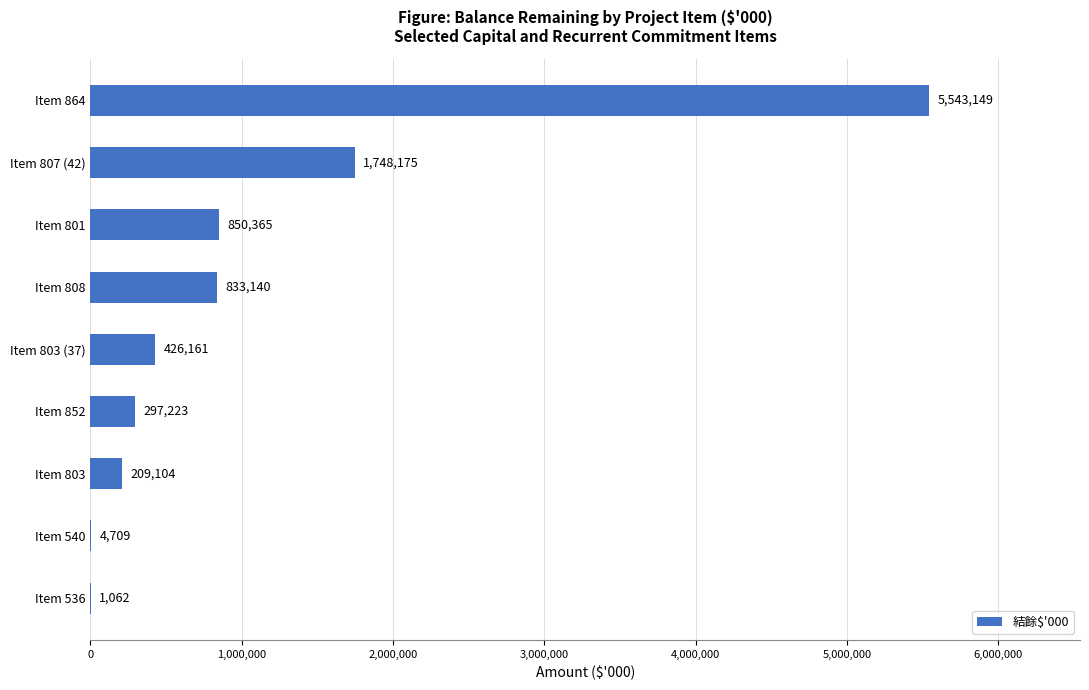

At which category does the chart reach its peak across all series?

Item 864